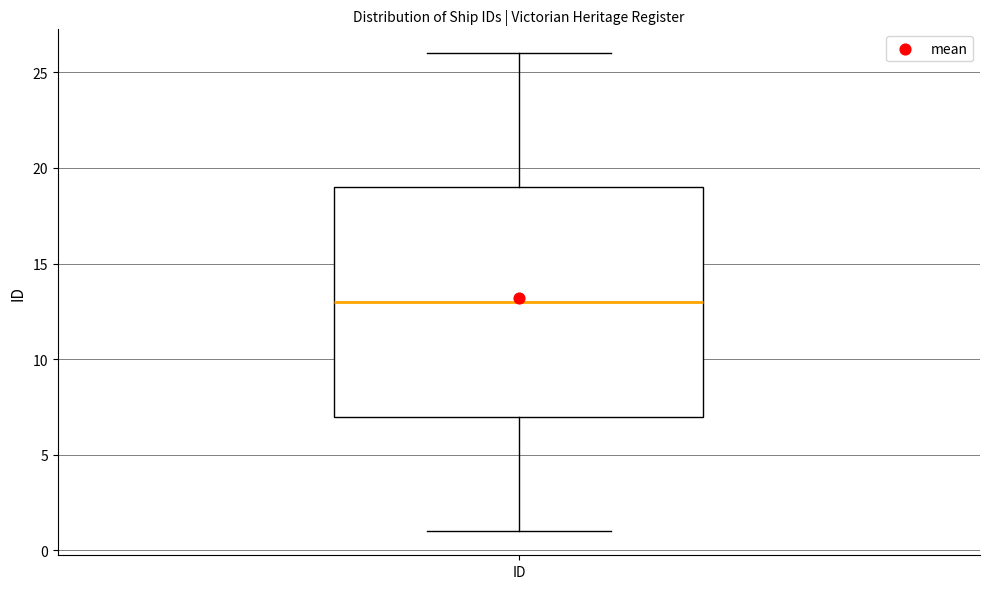

Transcribe this box plot: give where the median line is, the range the box spans, and where the two whiskers end, as read against the y-axis. The values are not printed on the chart, so give them approximately, as read against the axis.

median 13, box 7 to 19, whiskers 1 to 26